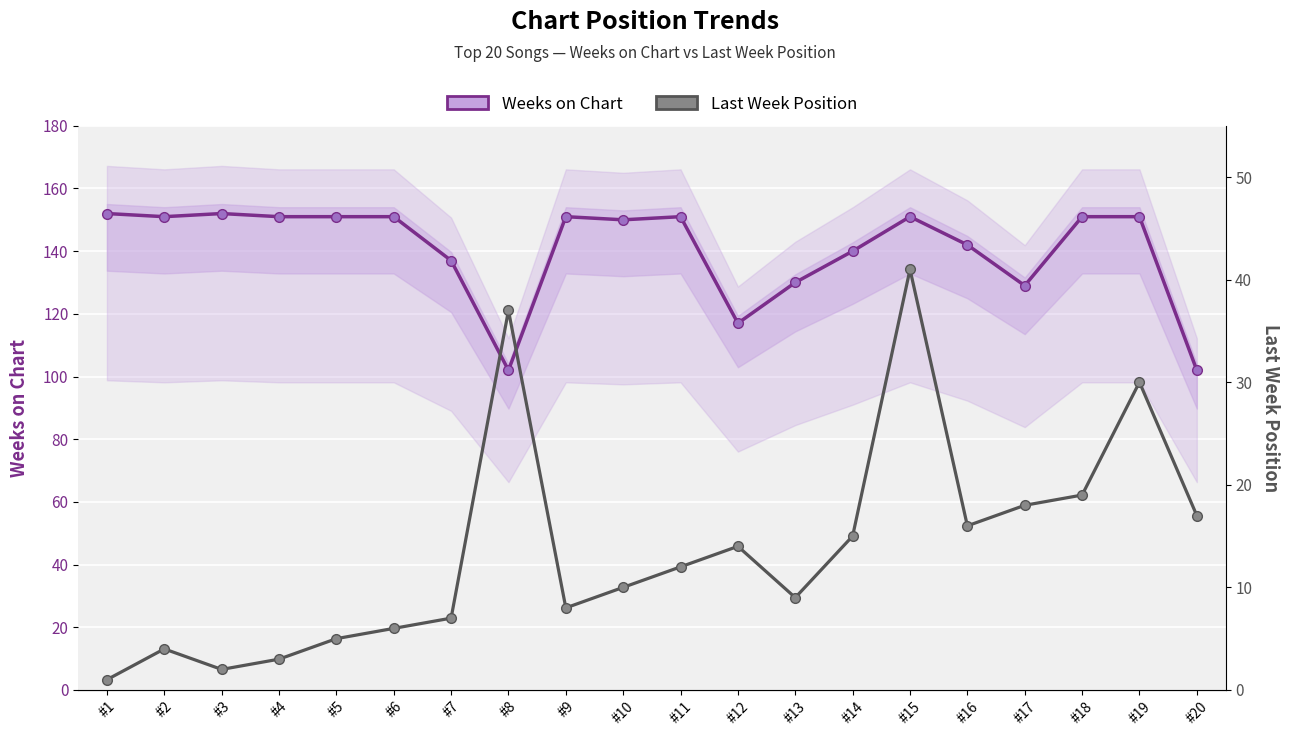

What is the average value of the Weeks on Chart series?

141